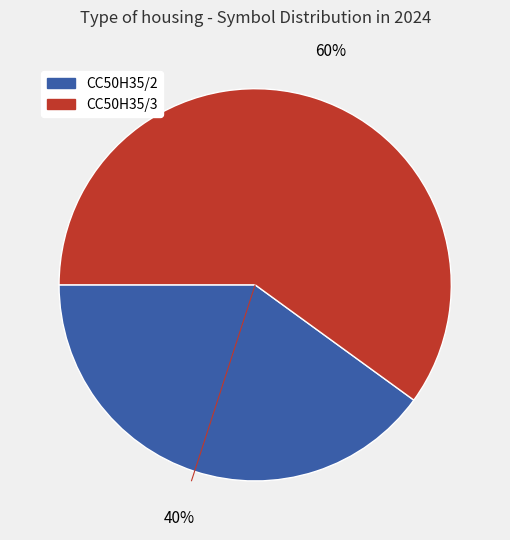

The CC50H35/2 slice represents 49% of the pie. True or false?

False